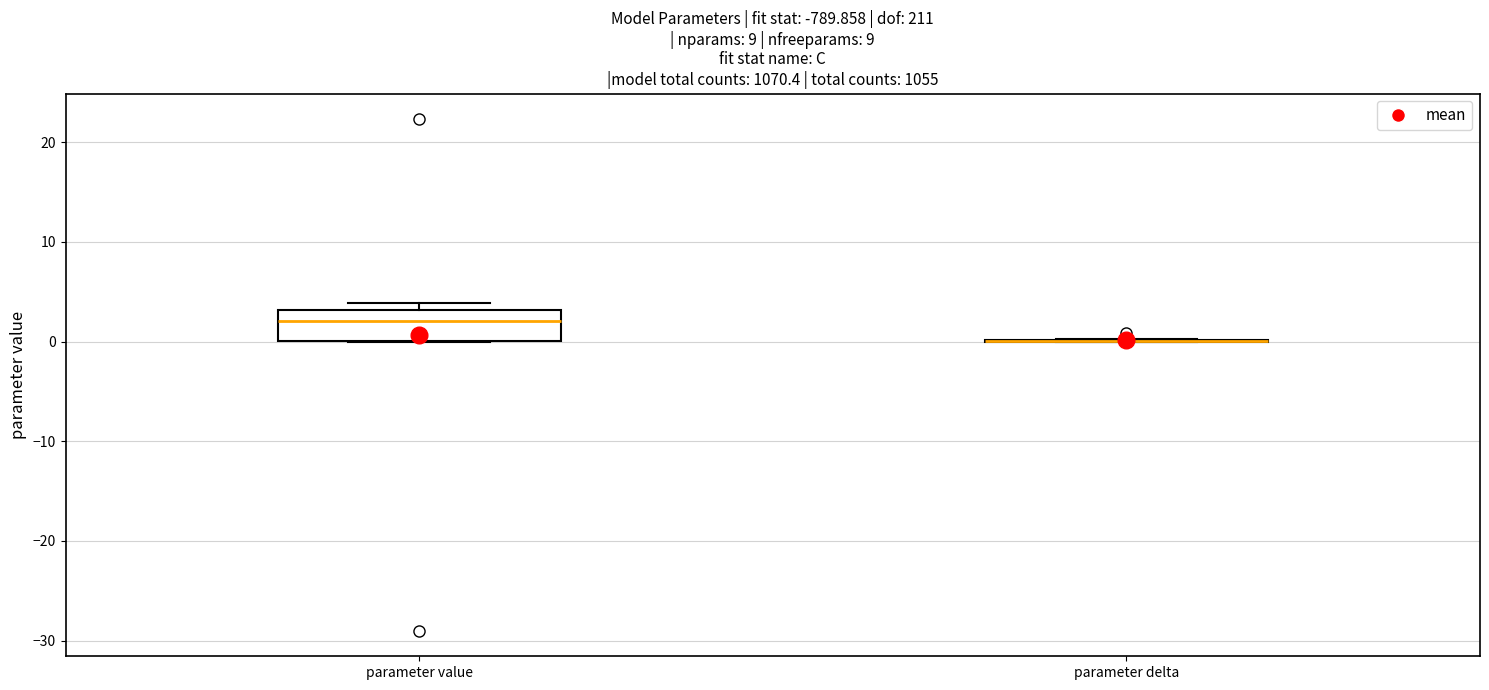

Which box is the tallest, from its lower edge to its upper edge?

parameter value